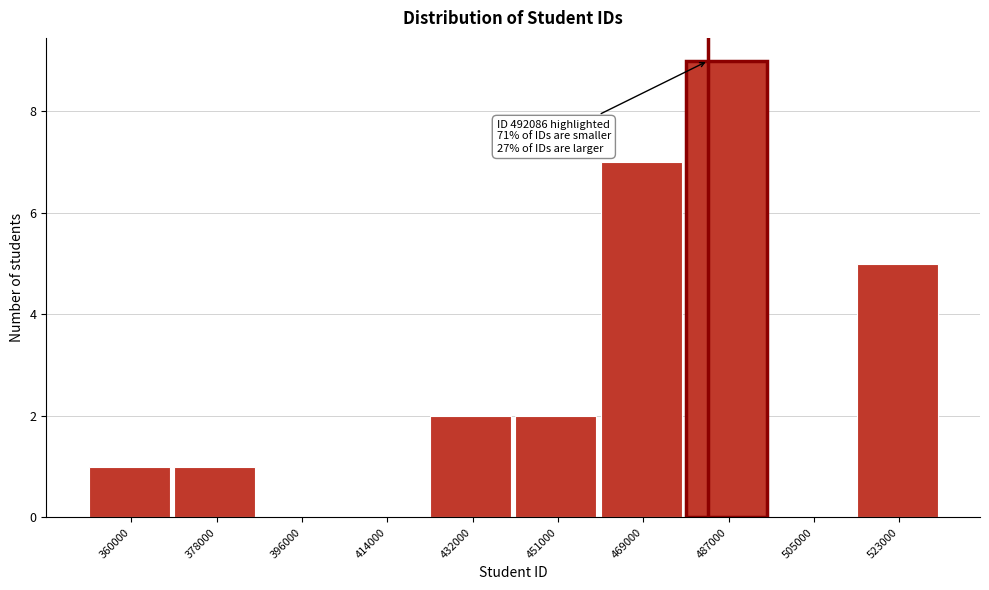

Reading left to right, what are all the values shown in this chart?

360000=1	378000=1	396000=0	414000=0	432000=2	451000=2	469000=7	487000=9	505000=0	523000=5